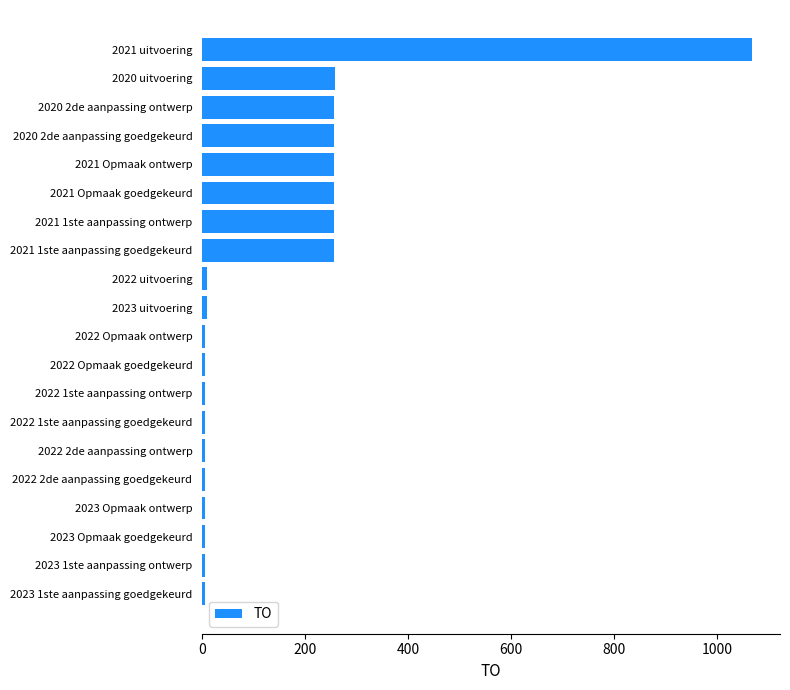

What is the difference between the maximum and minimum values?

1063